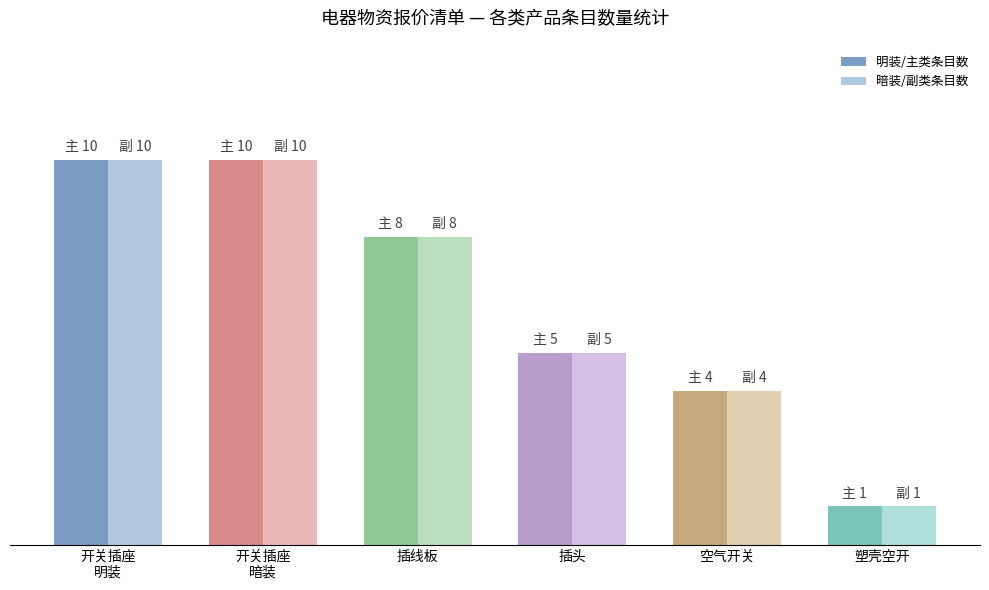

What are all the series names shown in the legend?

明装/主类条目数, 暗装/副类条目数